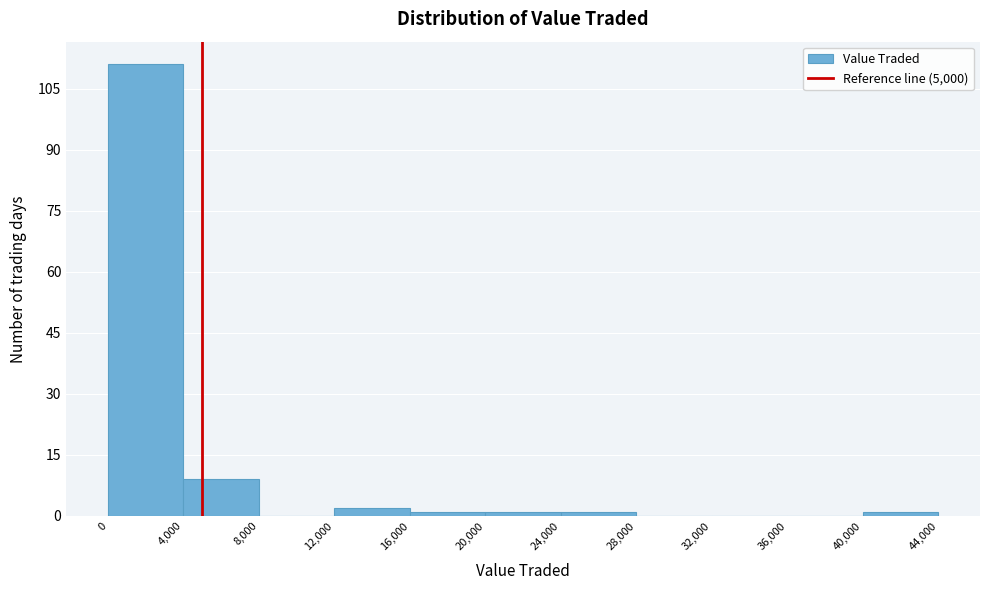

Which range on the x-axis has the tallest bar?

0 to 4,000